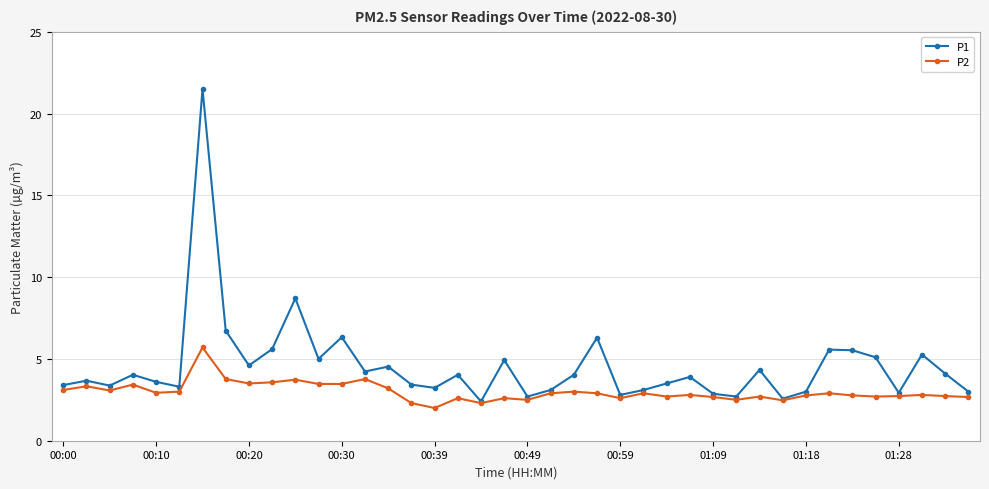

Does the chart display data point markers on the line(s)?

Yes